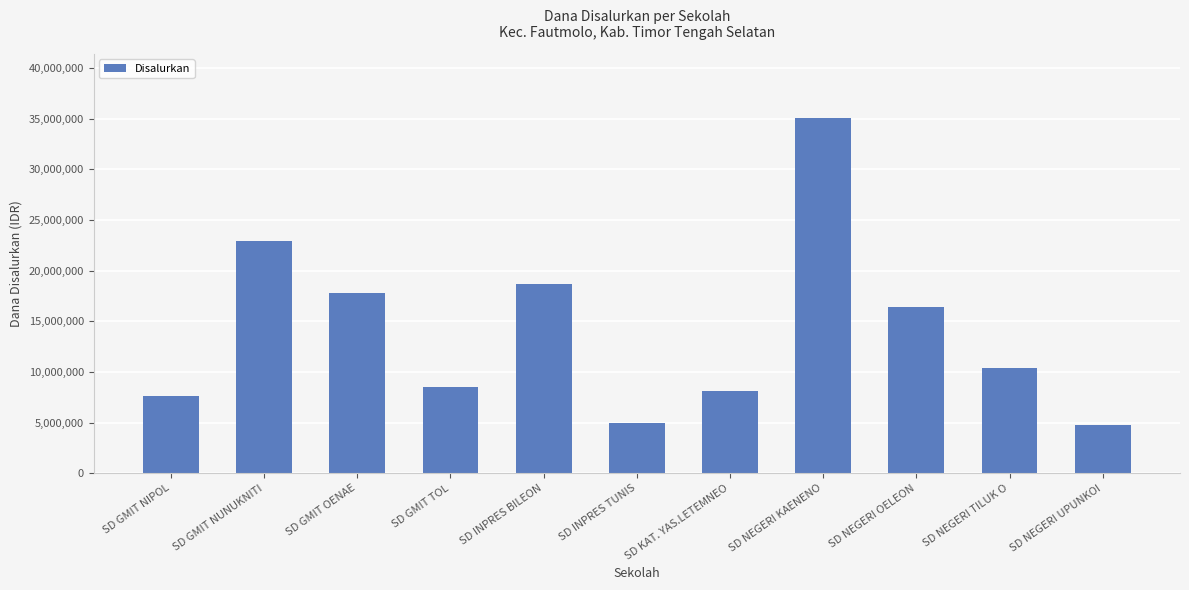

Count the number of data series in this chart.

1